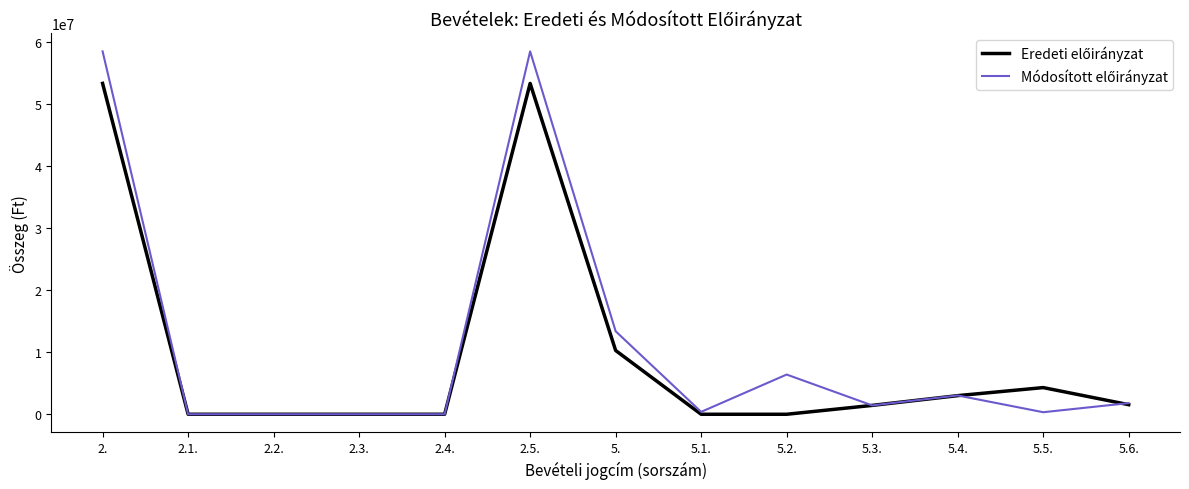

What is the maximum value shown in the chart?

58463258